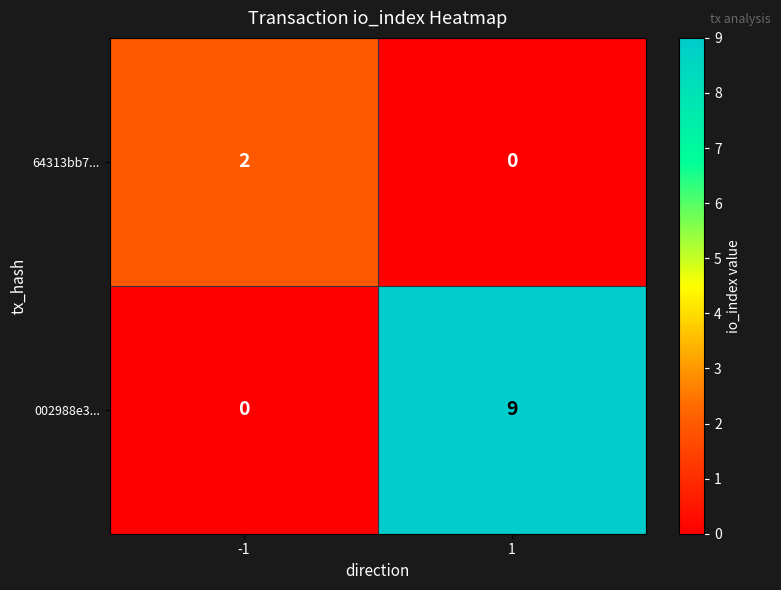

Which series changed the most between -1 and 1?

002988e3...